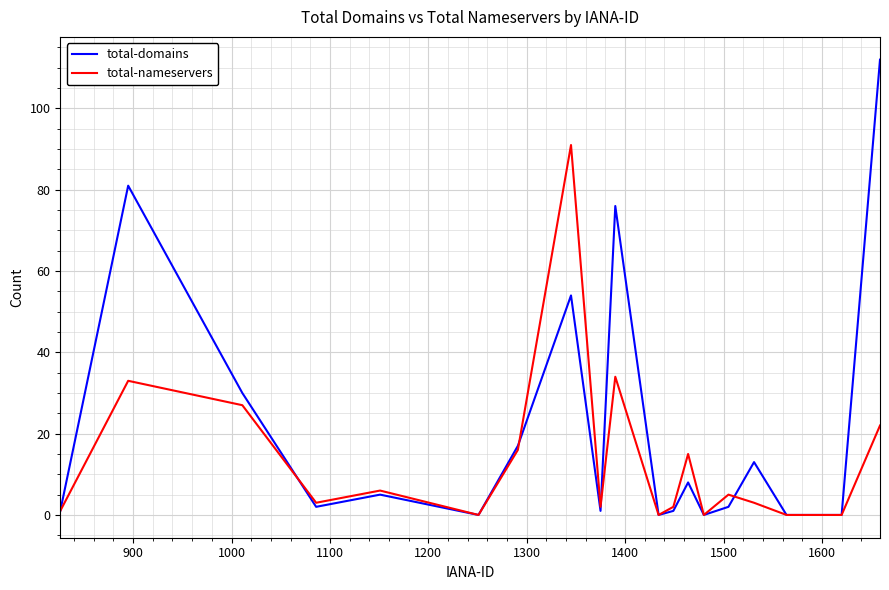

Which series has the largest total across all categories?

total-domains